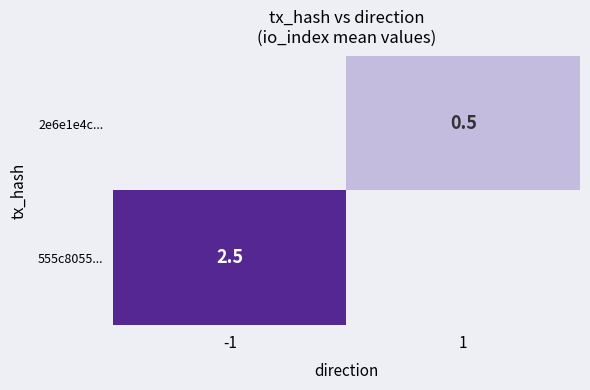

Is the value of 555c8055... at -1 greater than the value of 2e6e1e4c... at 1?

Yes